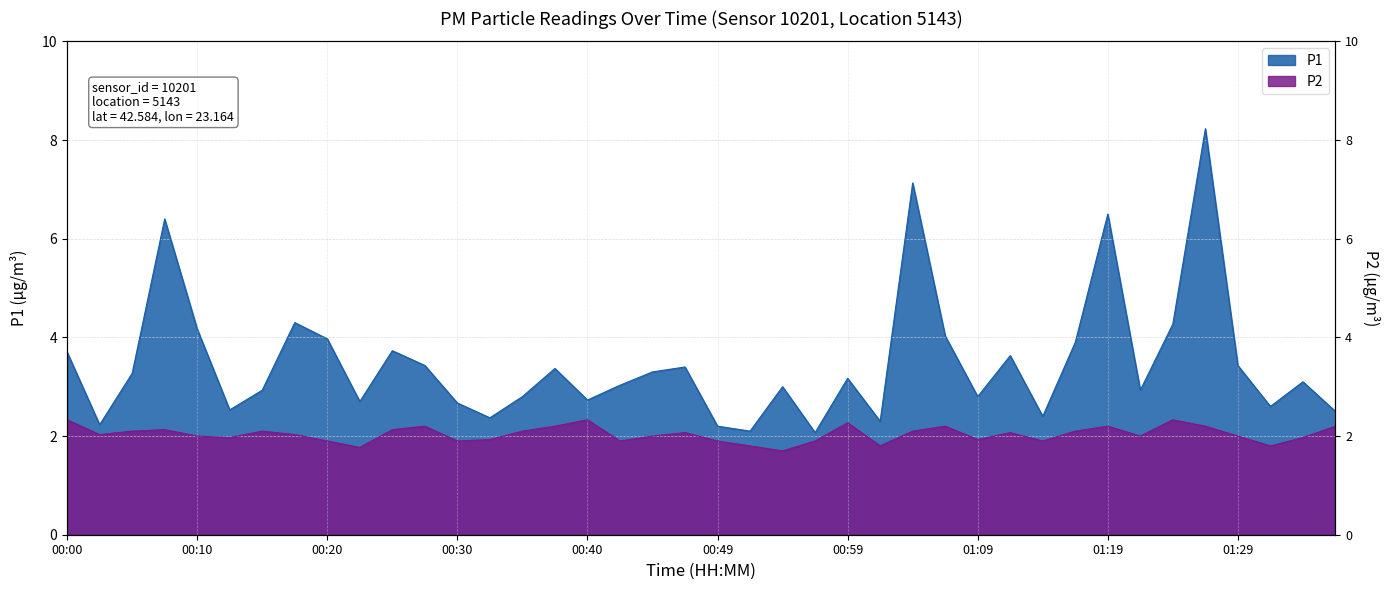

What is the minimum value for P2?

1.7